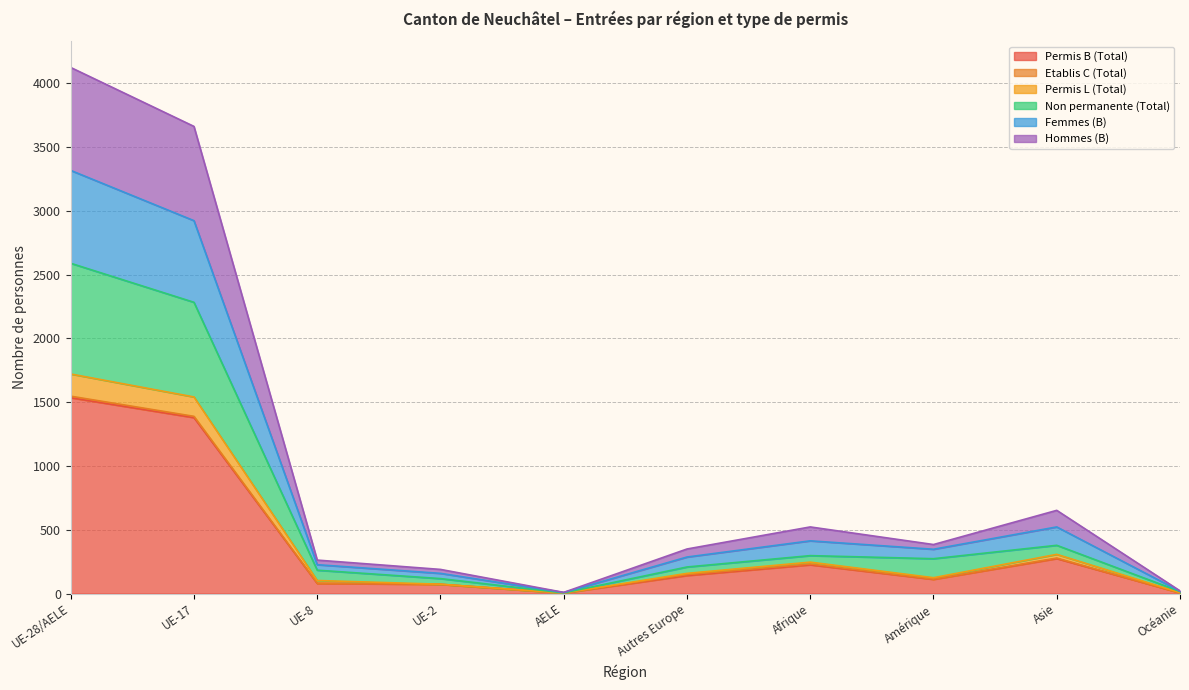

Which category has the highest value in the Permis B (Total) series?

UE-28/AELE